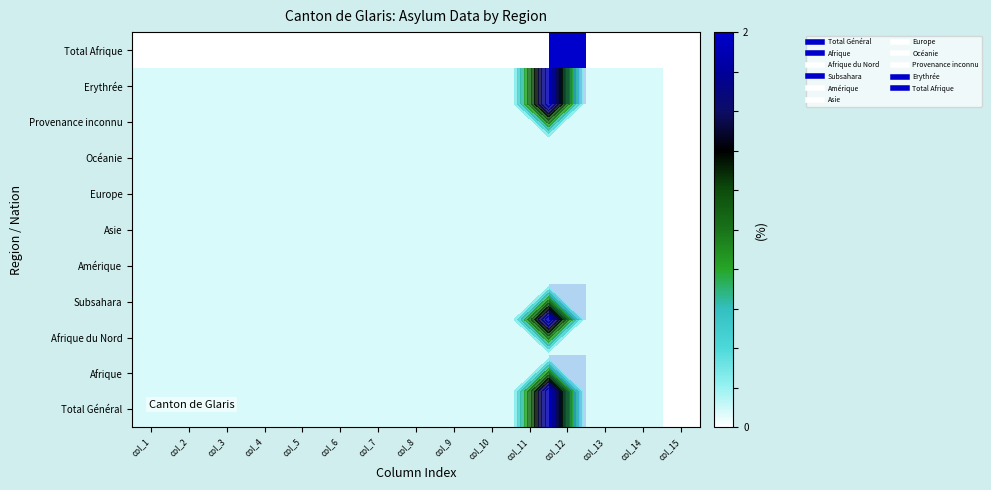

Which has a higher value, col_3 or col_14?

col_3